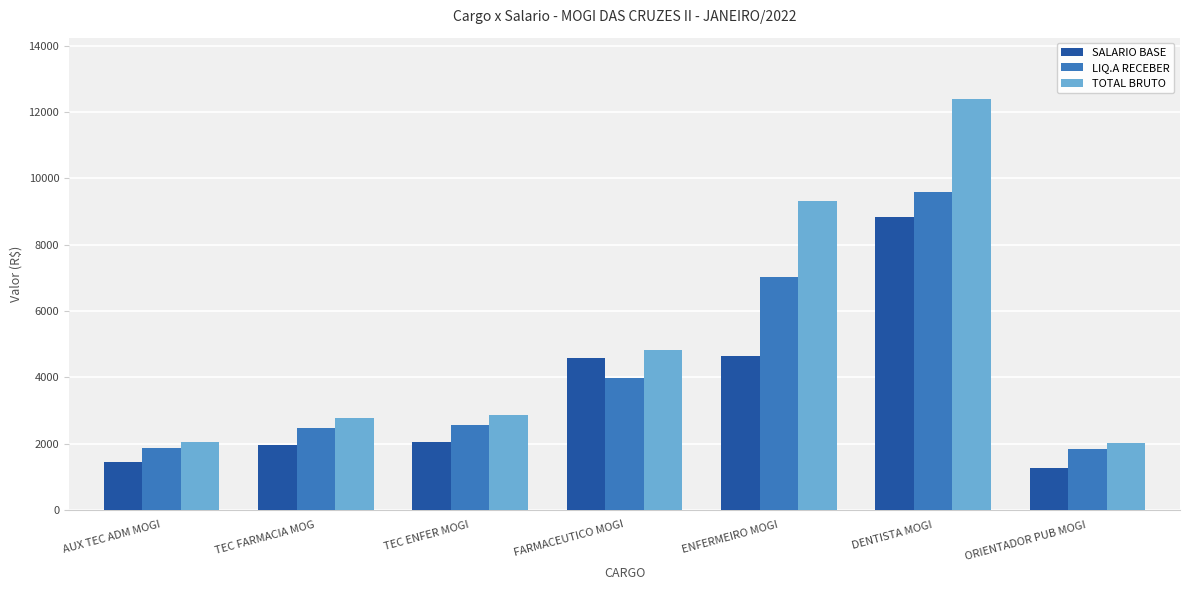

What is the average value of the TOTAL BRUTO series?

5171.3